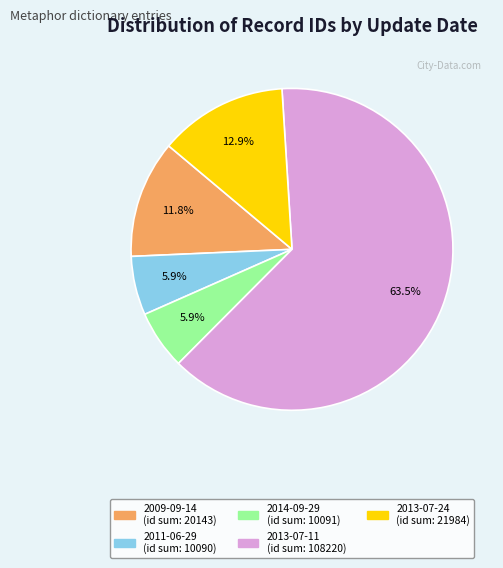

Is there any slice that represents more than half of the pie?

Yes